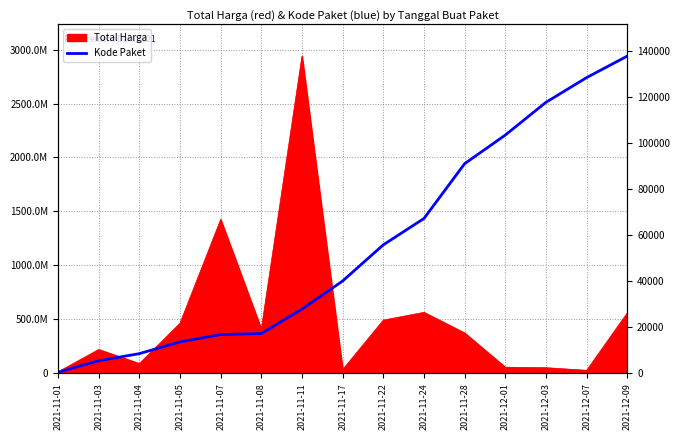

Reading left to right, transcribe all the data shown in this chart.

2021-11-01=464	2021-11-03=5449	2021-11-04=8530	2021-11-05=13652	2021-11-07=16823	2021-11-08=17272	2021-11-11=27891	2021-11-17=40112	2021-11-22=55826	2021-11-24=67279	2021-11-28=91101	2021-12-01=103541	2021-12-03=117783	2021-12-07=128516	2021-12-09=137876